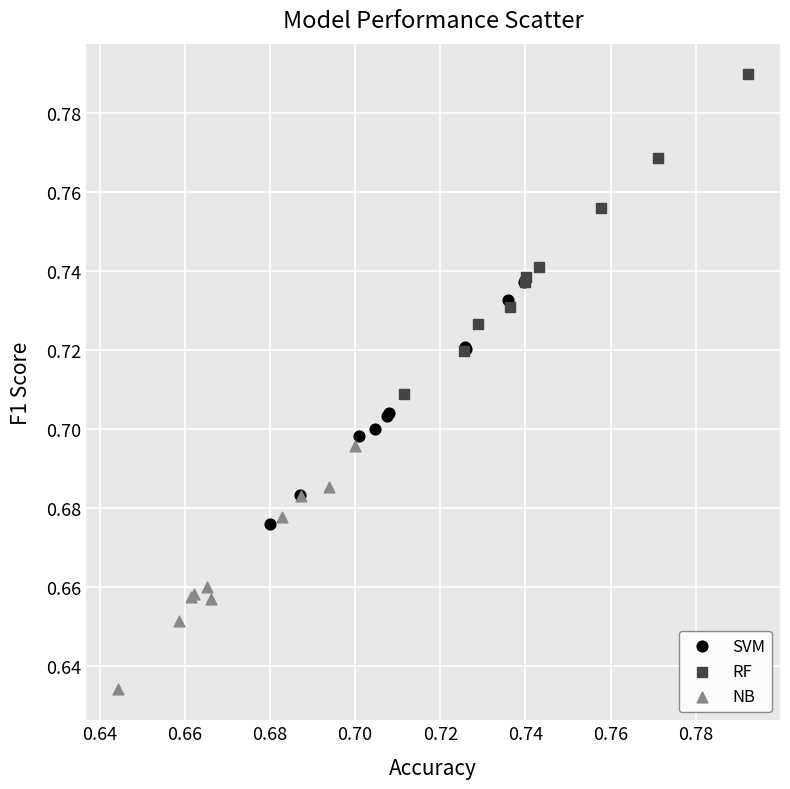

Which series contains the highest Y value?

RF